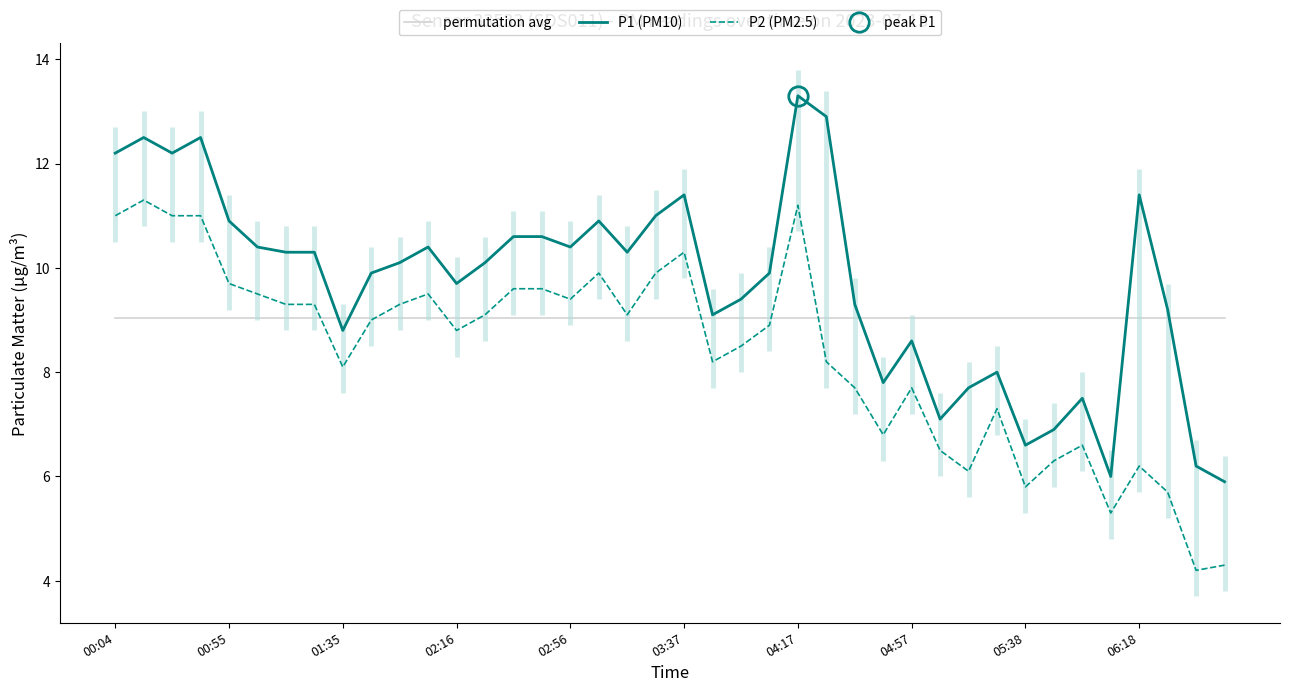

At which label does P2 (PM2.5) first exceed 9?

00:04